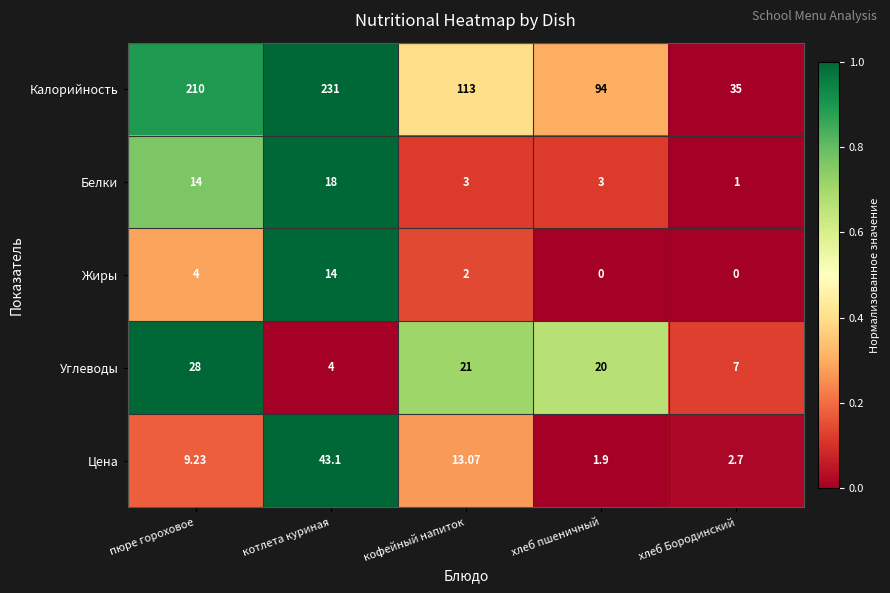

List the series in order of their peak value, lowest first.

Жиры, Белки, Углеводы, Цена, Калорийность